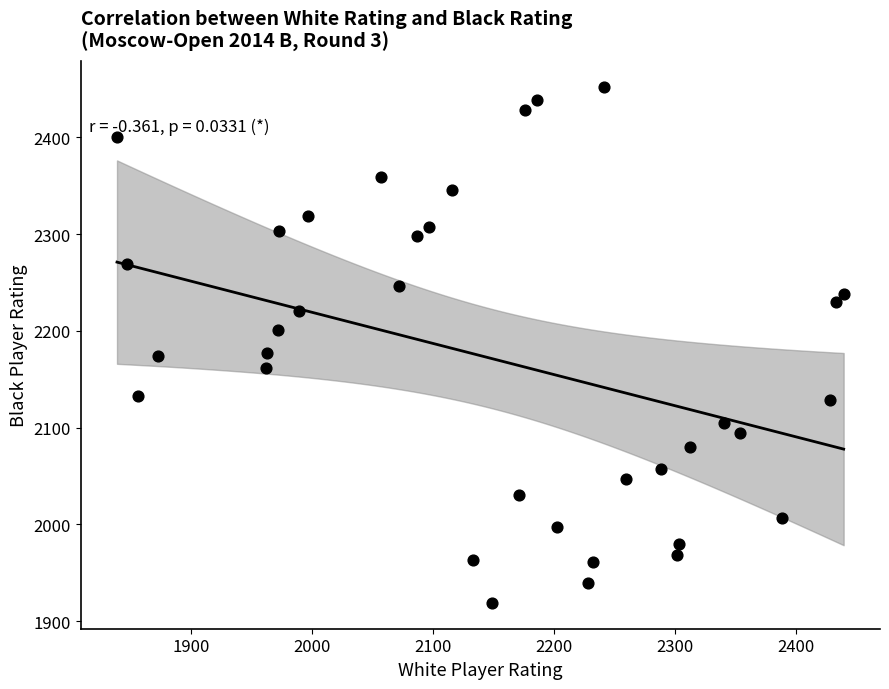

What is the range of X values (max minus min)?

600